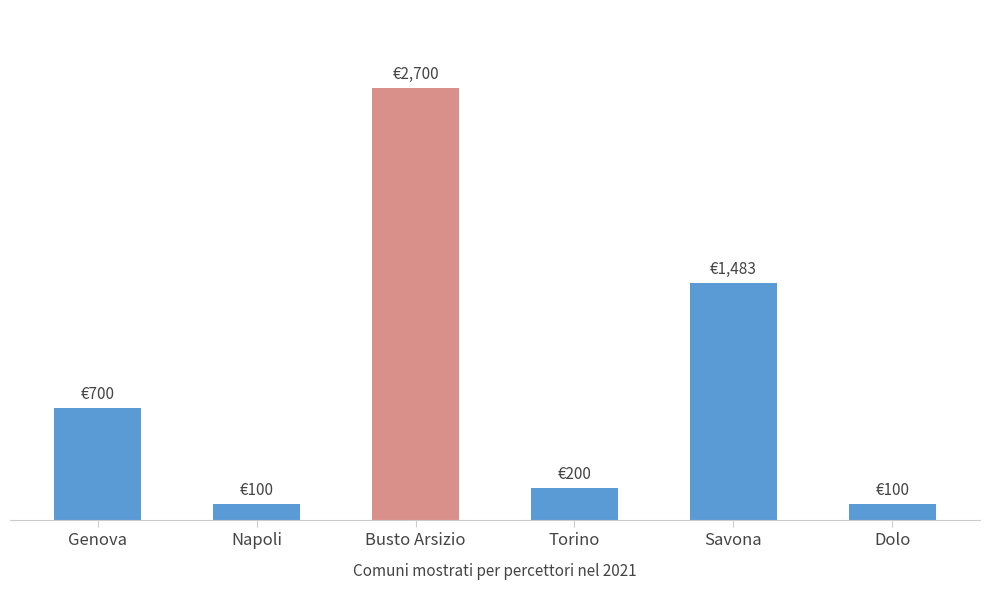

What is the approximate value at Dolo, to the nearest 50?

100